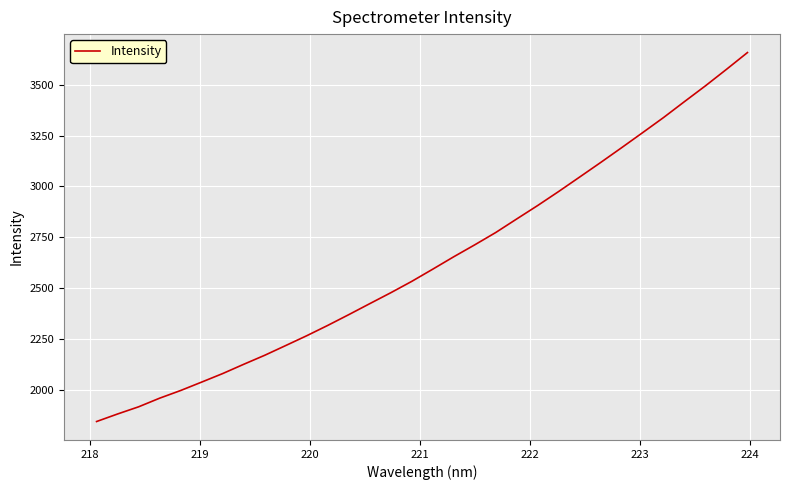

What is the difference between the maximum and minimum values?

1814.0